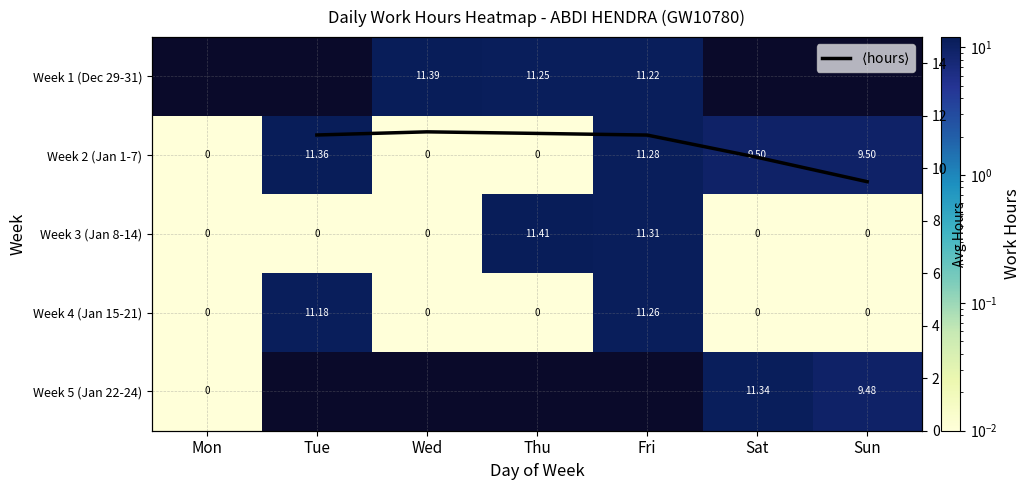

What is the difference between the second highest and minimum values in the Week 2 (Jan 1-7) series?

11.3